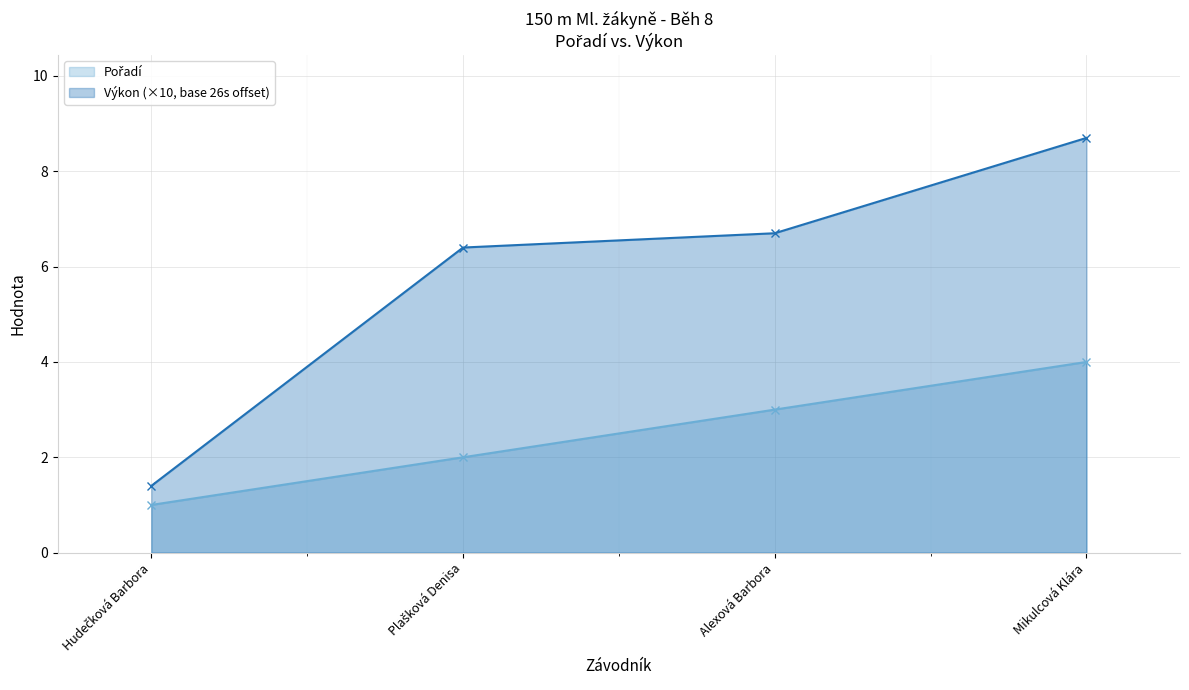

What position from the right is Alexová Barbora?

2